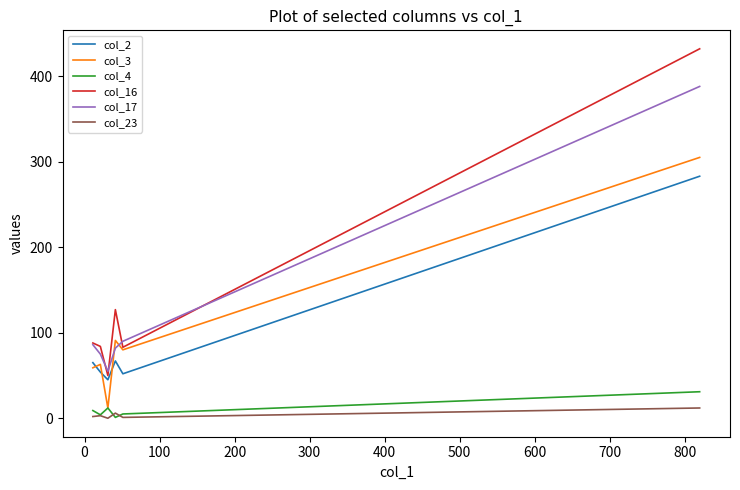

True or false: col_2 and col_17 cross at least once.

False